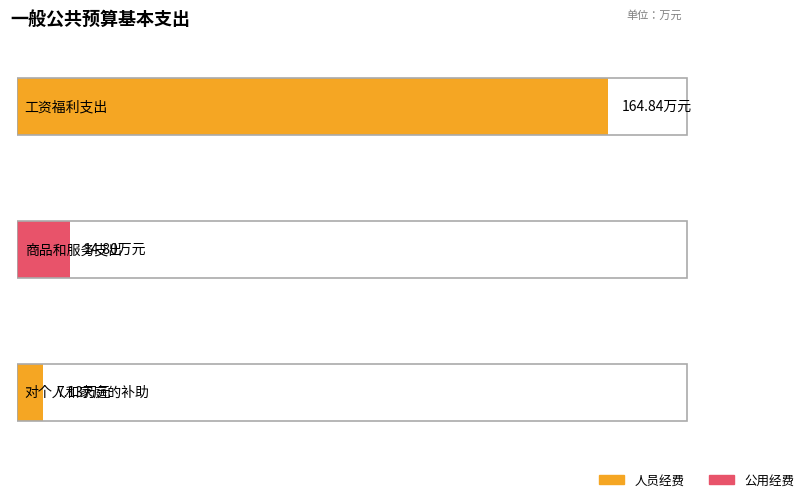

Which series has the largest range (max minus min)?

人员经费